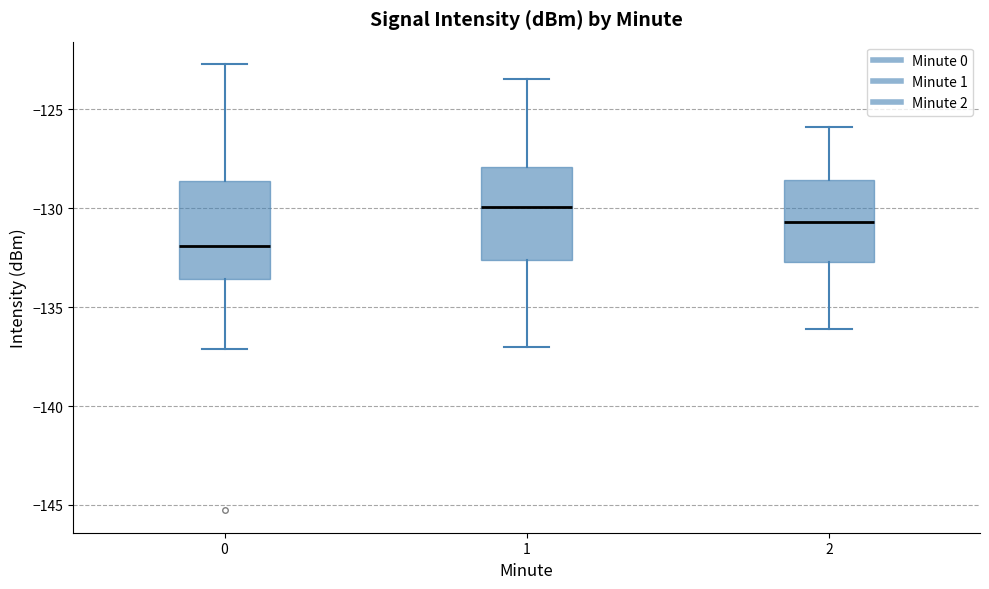

Which box has the highest median line?

1